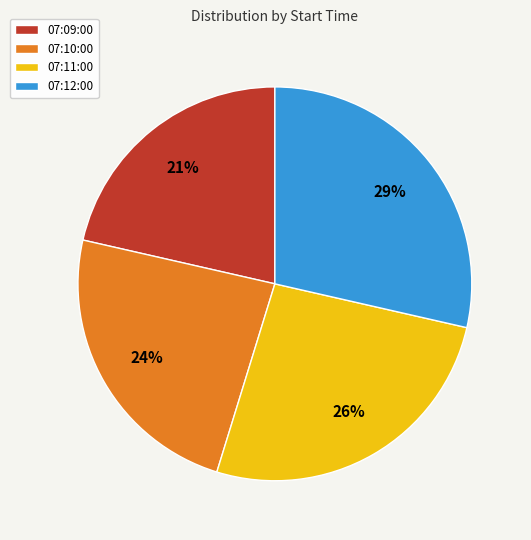

What is the ratio of the value at 07:11:00 to the value at 07:09:00?

1.2